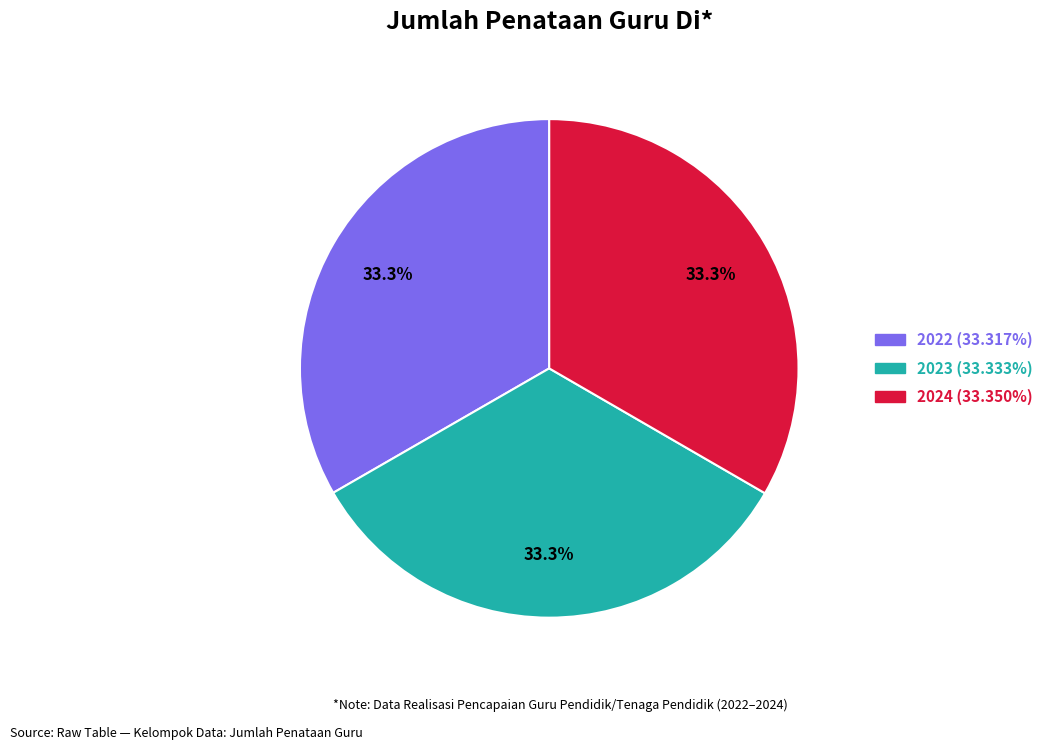

What percentage is NOT represented by 2022?

66.7%